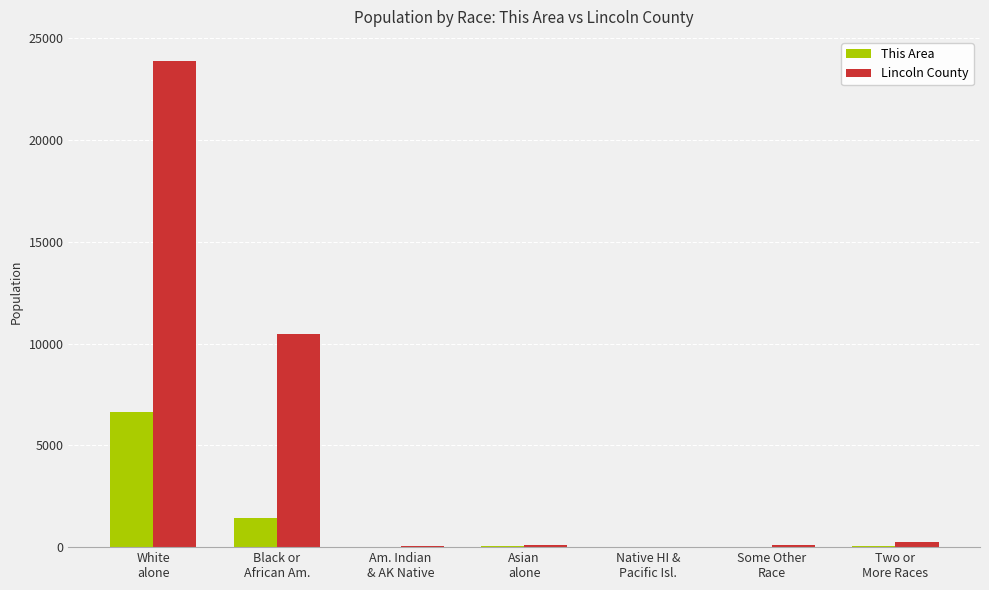

What is the sum of all This Area values?

8200